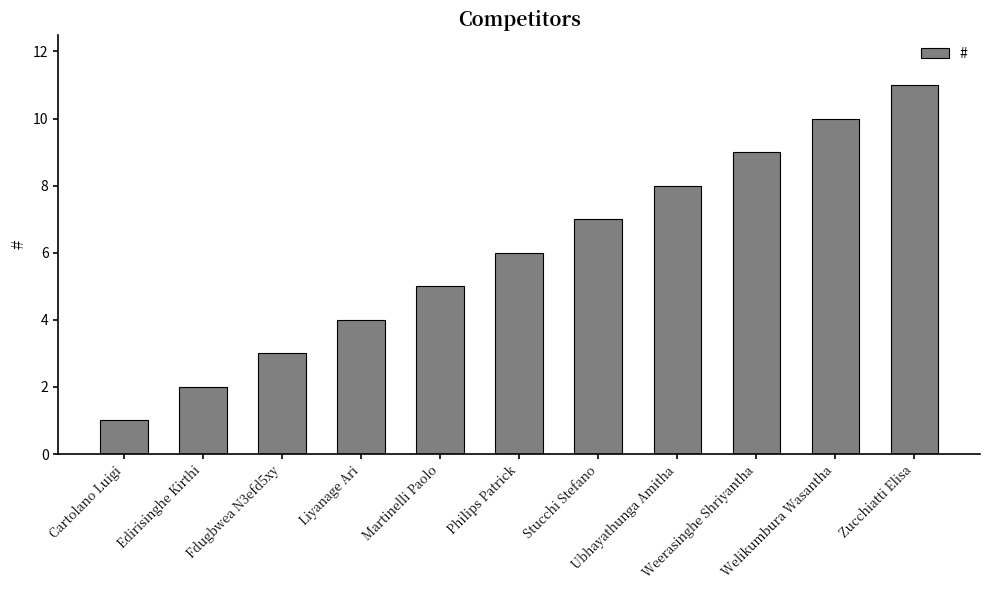

Approximately how many times larger is the value at Liyanage Ari compared to Philips Patrick?

0.7